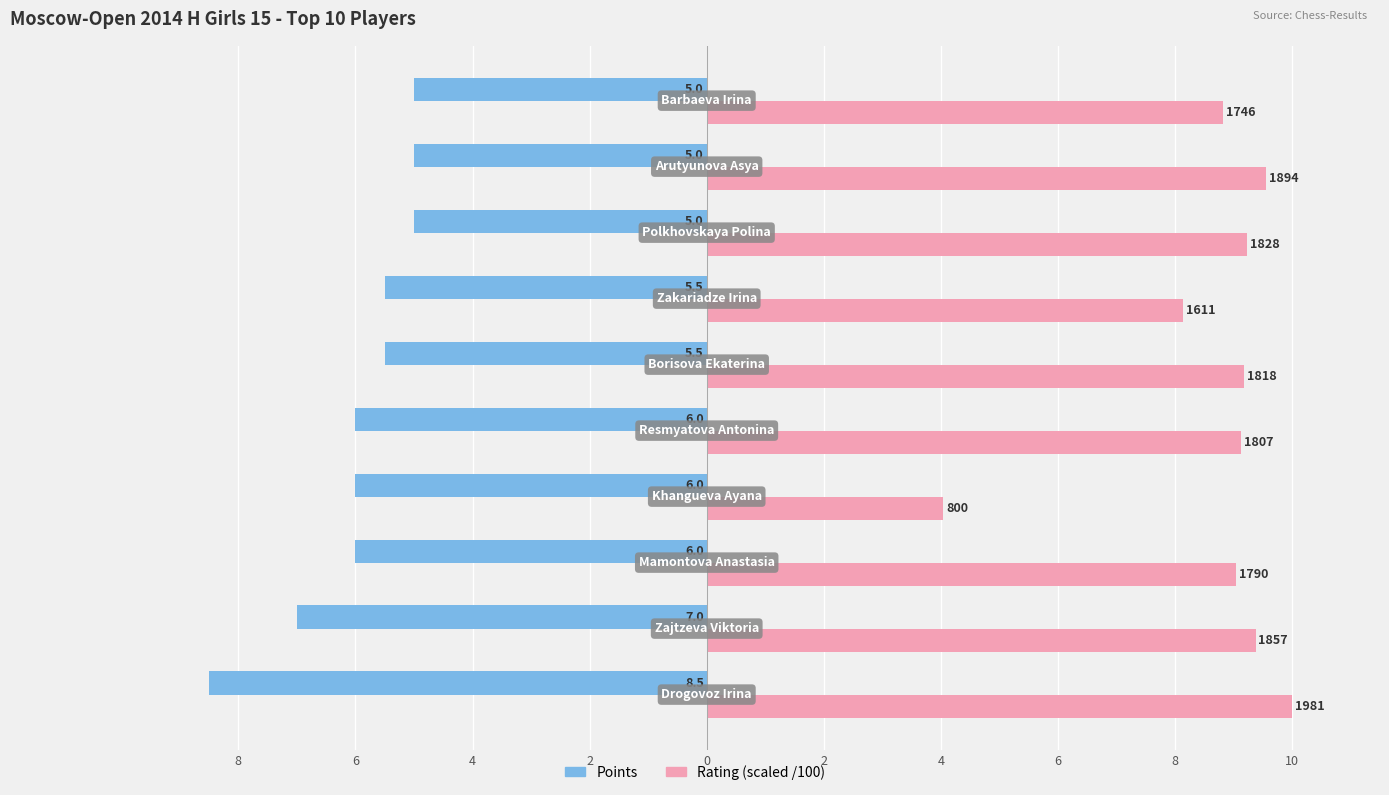

What is the value of the Points bar at the 2nd from the left?

-7.0